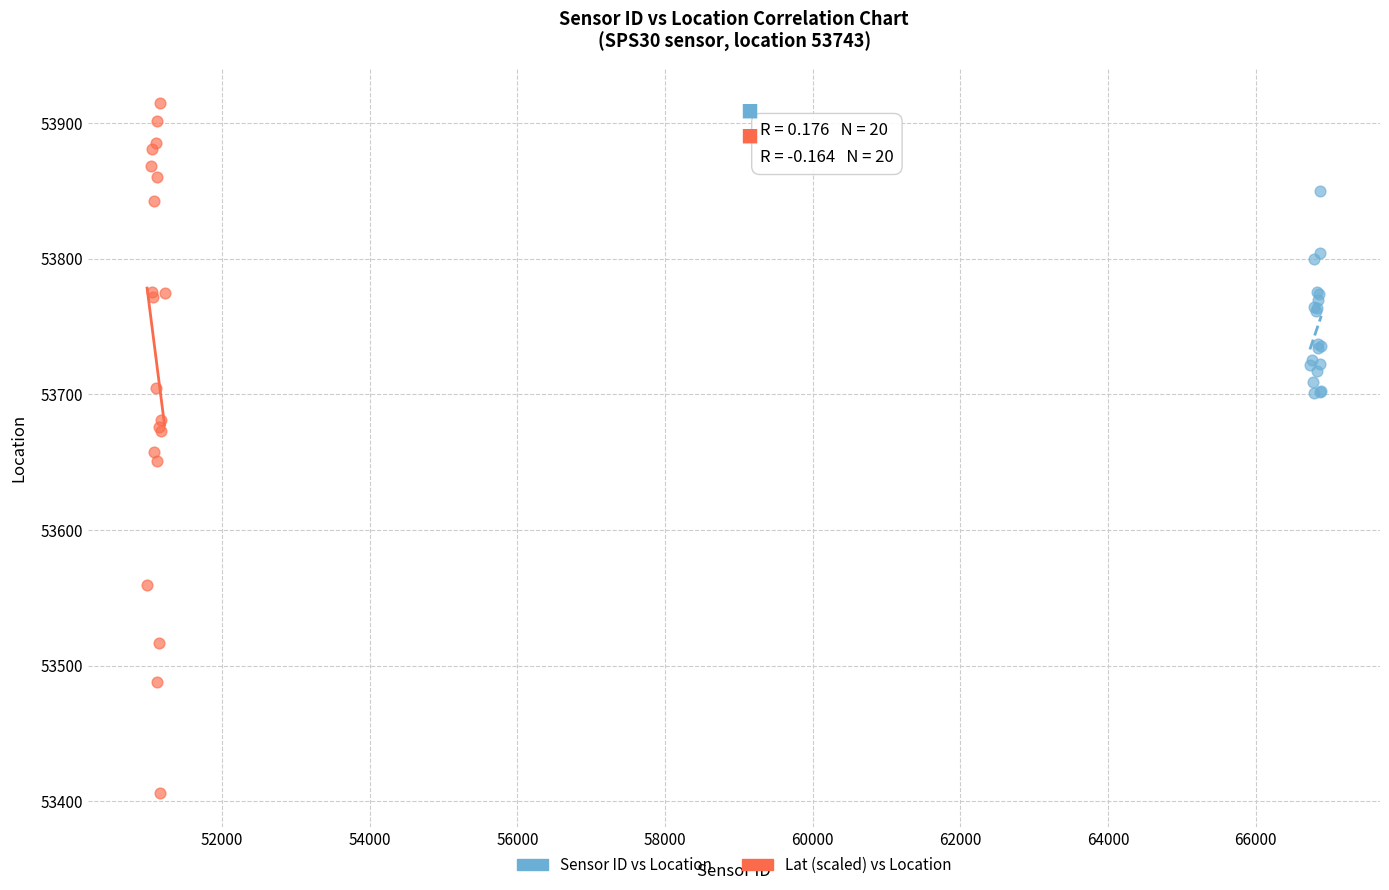

Which series contains the highest Y value?

Lat (scaled) vs Location